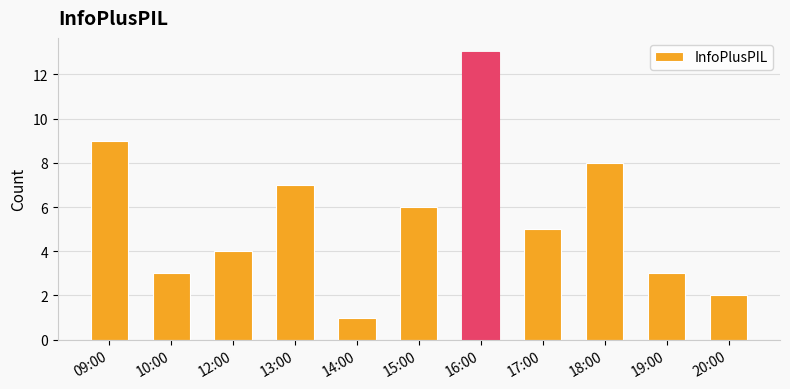

Which has a higher value, 18:00 or 20:00?

18:00